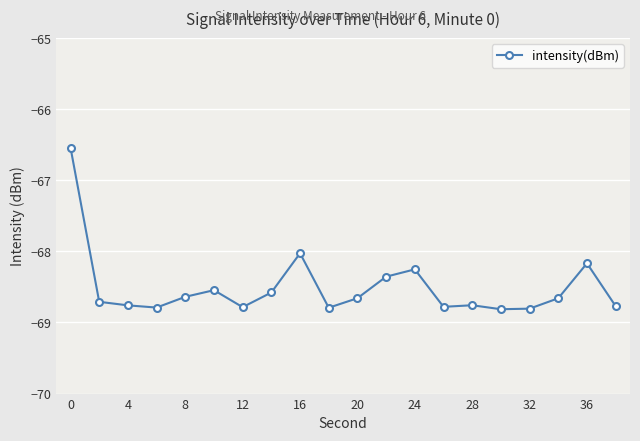

What is the maximum value shown in the chart?

-66.5